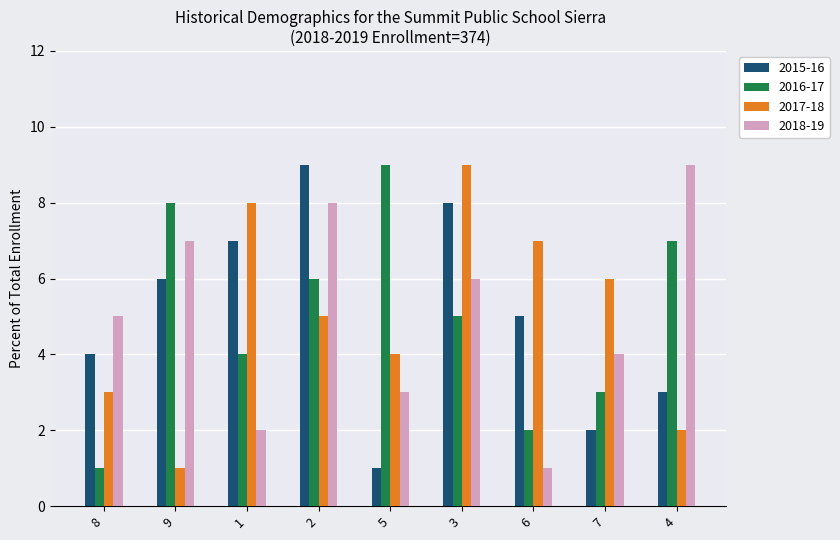

How many data points in 2017-18 are less than 5?

4